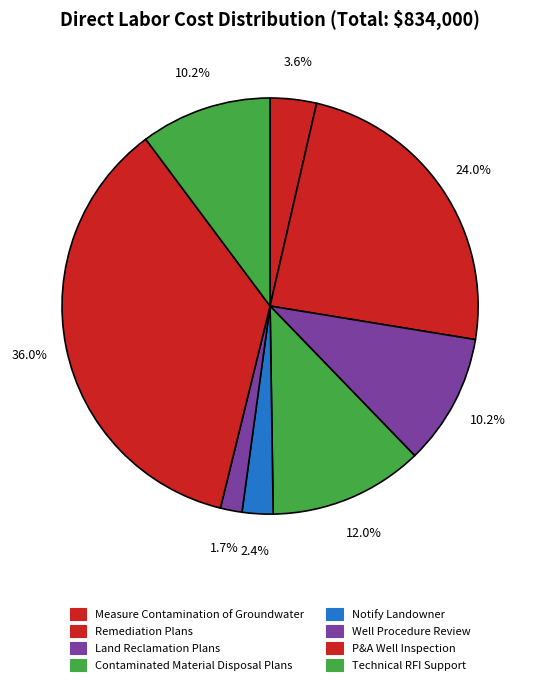

What is the change in value from Contaminated Material Disposal Plans to P&A Well Inspection?

+200000